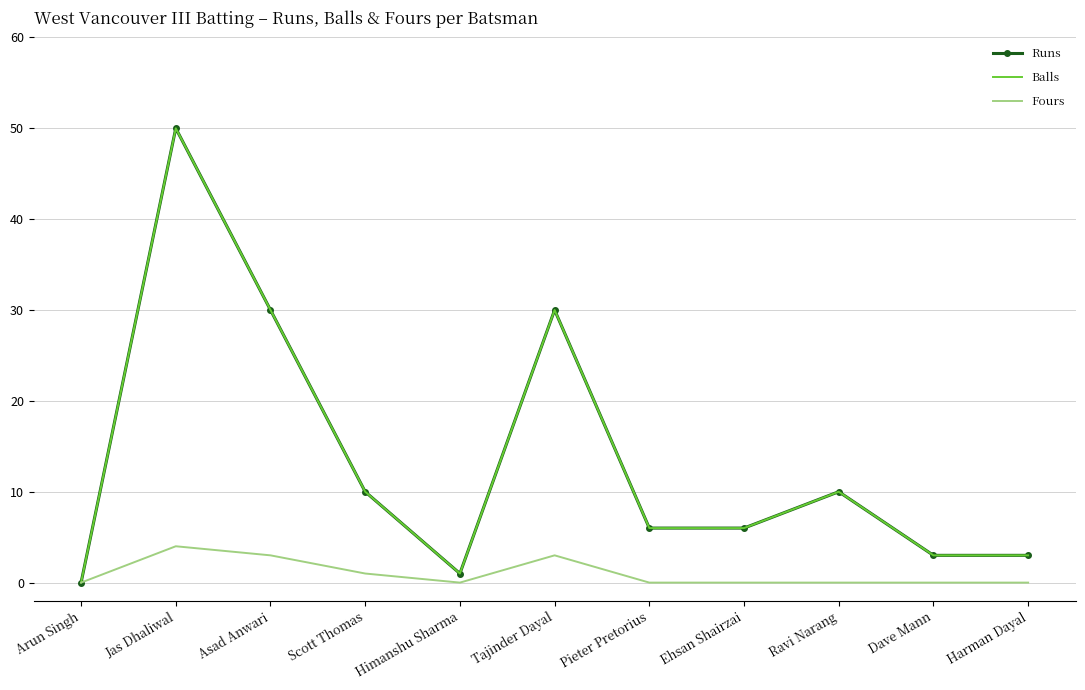

List the series in order of their peak value, lowest first.

Fours, Runs, Balls